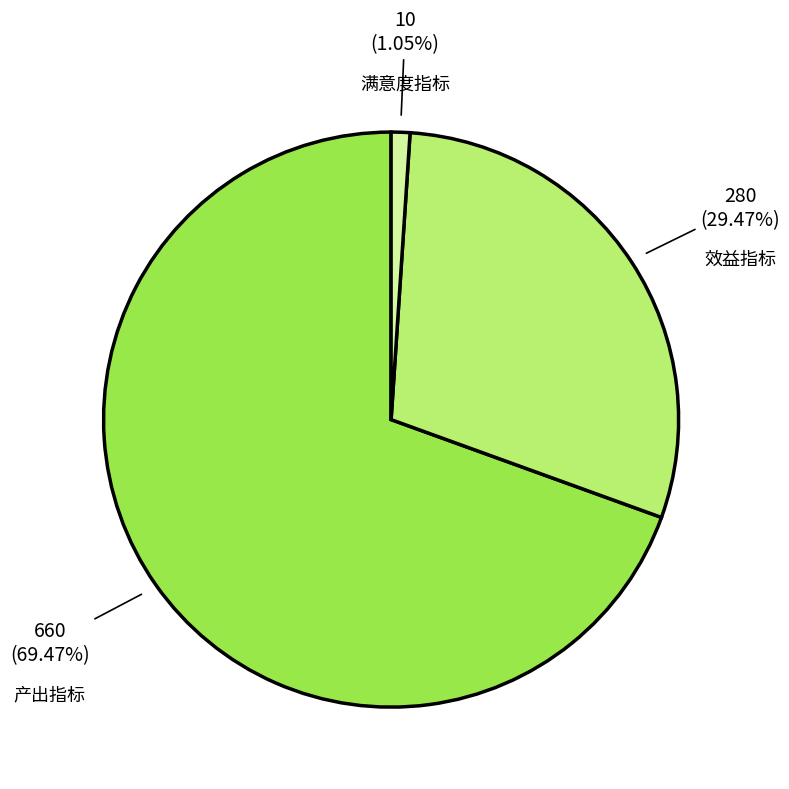

Is 满意度指标 the majority of the pie?

No